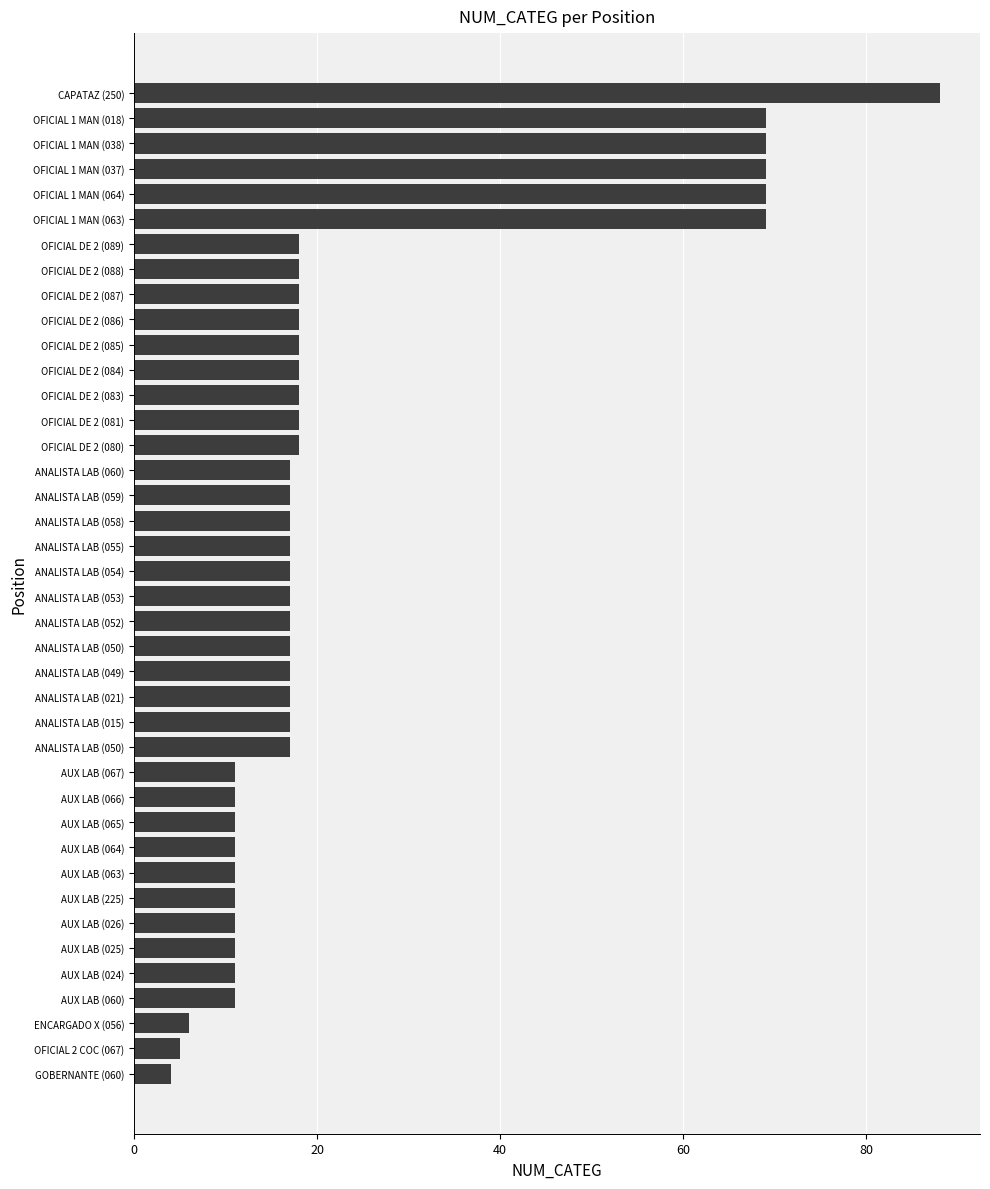

What is the difference between the maximum and minimum values?

84